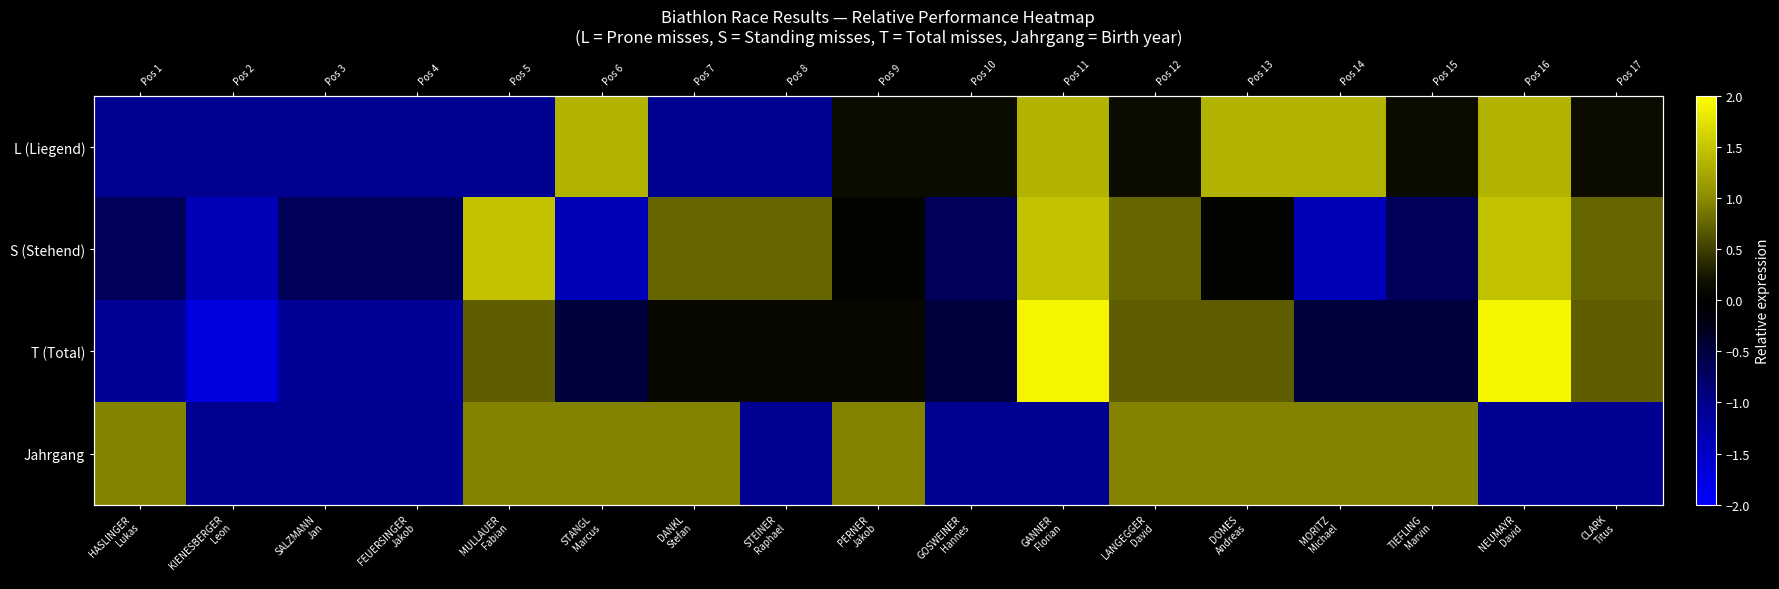

What is the spread (max minus min) of values at STANGL
Marcus?

2.7